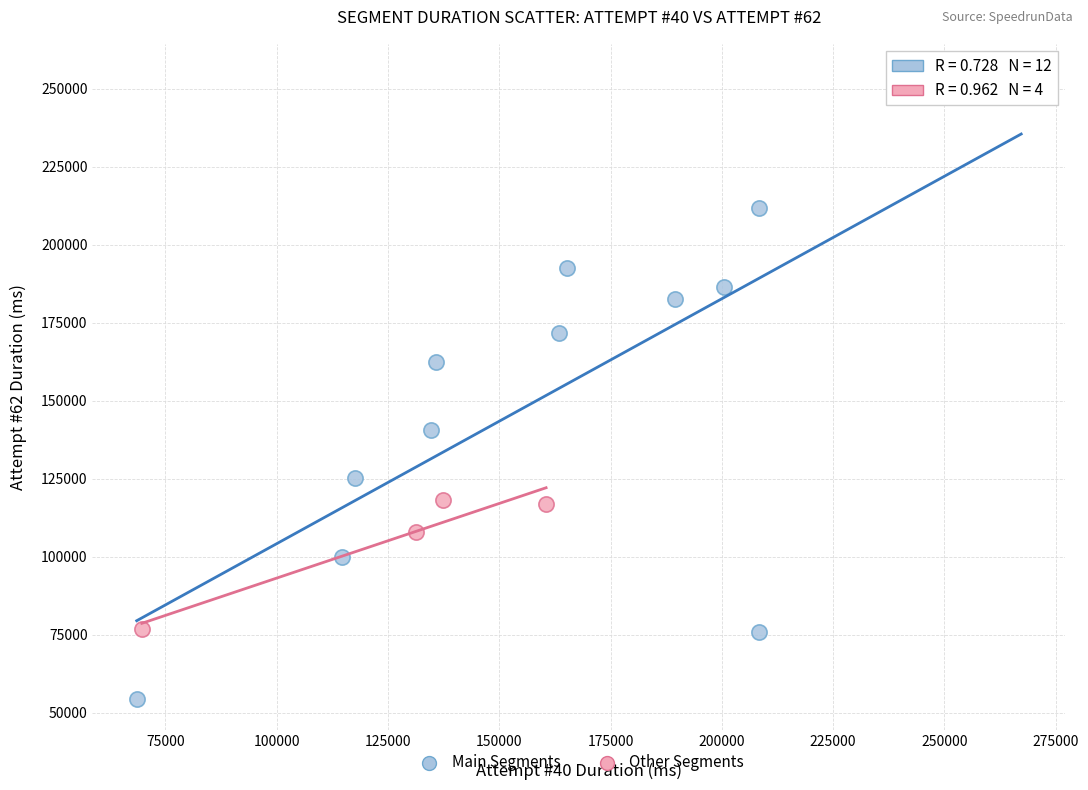

Which series has the largest Y range (max minus min)?

Main Segments